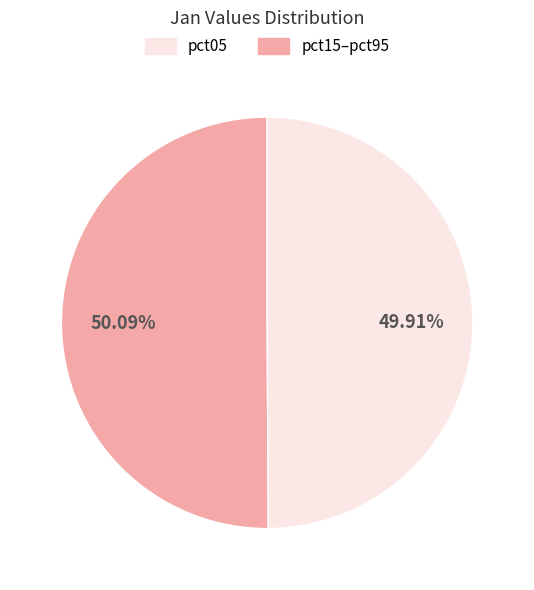

Count the number of slices in the pie.

2